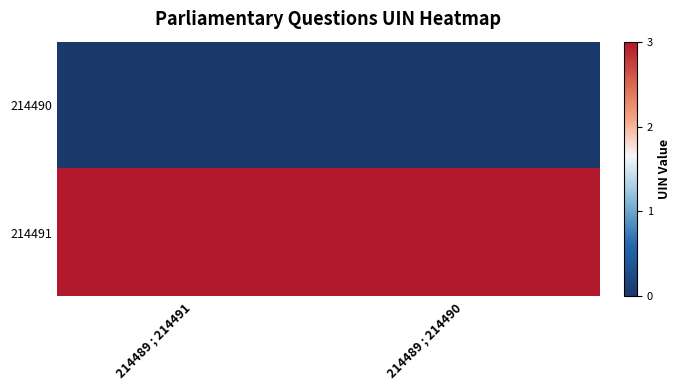

Reading right to left, extract all data points from this chart.

214490: 214489 ; 214490=0.0	214489 ; 214491=0.0
214491: 214489 ; 214490=3.0	214489 ; 214491=3.0